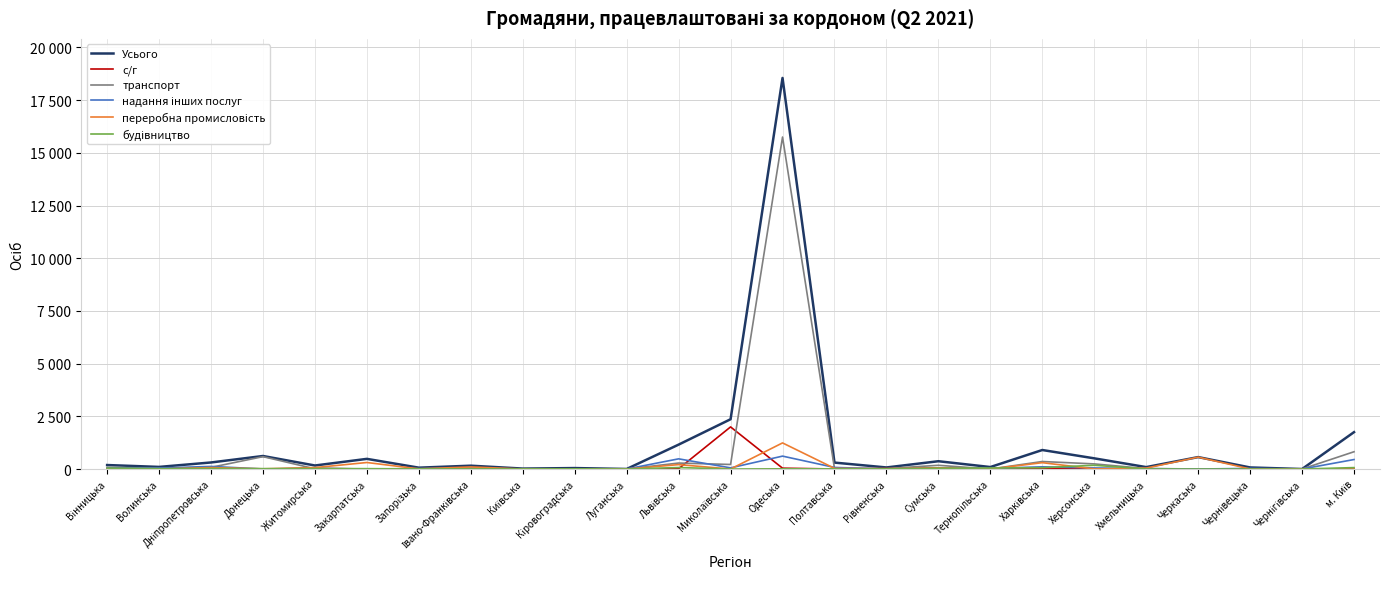

Reading left to right, extract all data points from this chart.

Усього: Вінницька=189	Волинська=100	Дніпропетровська=311	Донецька=618	Житомирська=167	Закарпатська=482	Запорізька=64	Івано-Франківська=158	Київська=21	Кіровоградська=45	Луганська=2	Львівська=1158	Миколаївська=2362	Одеська=18554	Полтавська=305	Рівненська=74	Сумська=370	Тернопільська=94	Харківська=902	Херсонська=507	Хмельницька=91	Черкаська=566	Чернівецька=74	Чернігівська=0	м. Київ=1750
с/г: Вінницька=2	Волинська=0	Дніпропетровська=6	Донецька=0	Житомирська=27	Закарпатська=2	Запорізька=9	Івано-Франківська=0	Київська=3	Кіровоградська=8	Луганська=1	Львівська=13	Миколаївська=1998	Одеська=40	Полтавська=1	Рівненська=21	Сумська=47	Тернопільська=0	Харківська=25	Херсонська=8	Хмельницька=5	Черкаська=0	Чернівецька=2	Чернігівська=0	м. Київ=17
транспорт: Вінницька=80	Волинська=37	Дніпропетровська=79	Донецька=587	Житомирська=10	Закарпатська=0	Запорізька=22	Івано-Франківська=1	Київська=13	Кіровоградська=9	Луганська=0	Львівська=283	Миколаївська=216	Одеська=15751	Полтавська=27	Рівненська=22	Сумська=177	Тернопільська=0	Харківська=356	Херсонська=243	Хмельницька=21	Черкаська=3	Чернівецька=8	Чернігівська=0	м. Київ=820
надання інших послуг: Вінницька=39	Волинська=46	Дніпропетровська=123	Донецька=3	Житомирська=32	Закарпатська=1	Запорізька=15	Івано-Франківська=51	Київська=0	Кіровоградська=3	Луганська=0	Львівська=483	Миколаївська=55	Одеська=612	Полтавська=75	Рівненська=5	Сумська=28	Тернопільська=29	Харківська=105	Херсонська=51	Хмельницька=18	Черкаська=0	Чернівецька=29	Чернігівська=0	м. Київ=450
переробна промисловість: Вінницька=8	Волинська=0	Дніпропетровська=68	Донецька=9	Житомирська=68	Закарпатська=309	Запорізька=7	Івано-Франківська=99	Київська=0	Кіровоградська=7	Луганська=0	Львівська=209	Миколаївська=0	Одеська=1239	Полтавська=32	Рівненська=13	Сумська=50	Тернопільська=2	Харківська=301	Херсонська=5	Хмельницька=44	Черкаська=563	Чернівецька=3	Чернігівська=0	м. Київ=0
будівництво: Вінницька=44	Волинська=17	Дніпропетровська=23	Донецька=18	Житомирська=21	Закарпатська=17	Запорізька=7	Івано-Франківська=7	Київська=5	Кіровоградська=9	Луганська=1	Львівська=70	Миколаївська=0	Одеська=10	Полтавська=8	Рівненська=7	Сумська=35	Тернопільська=48	Харківська=62	Херсонська=178	Хмельницька=3	Черкаська=0	Чернівецька=0	Чернігівська=0	м. Київ=67